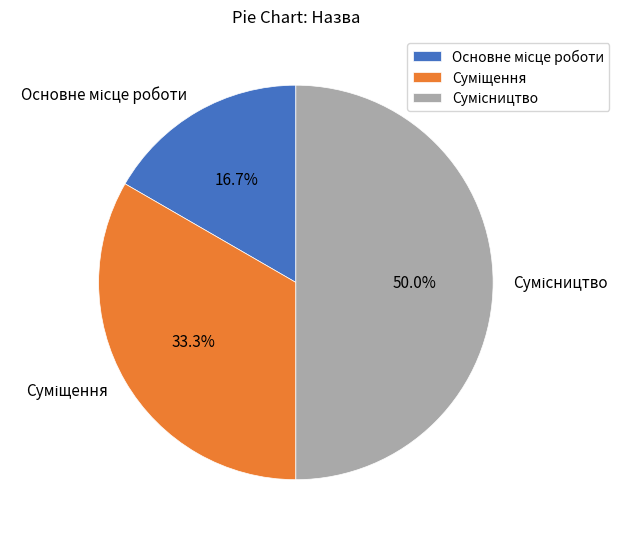

Is it true that Сумісництво is 43% of the pie?

False